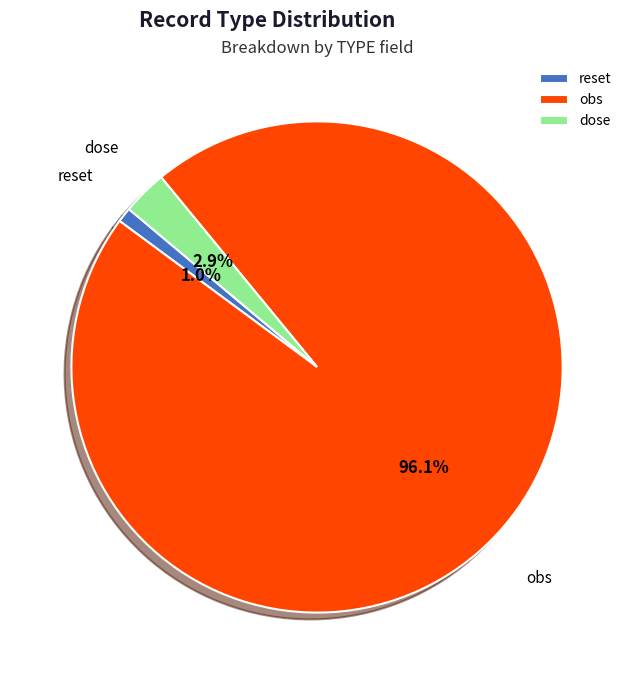

Which has a higher value, obs or reset?

obs